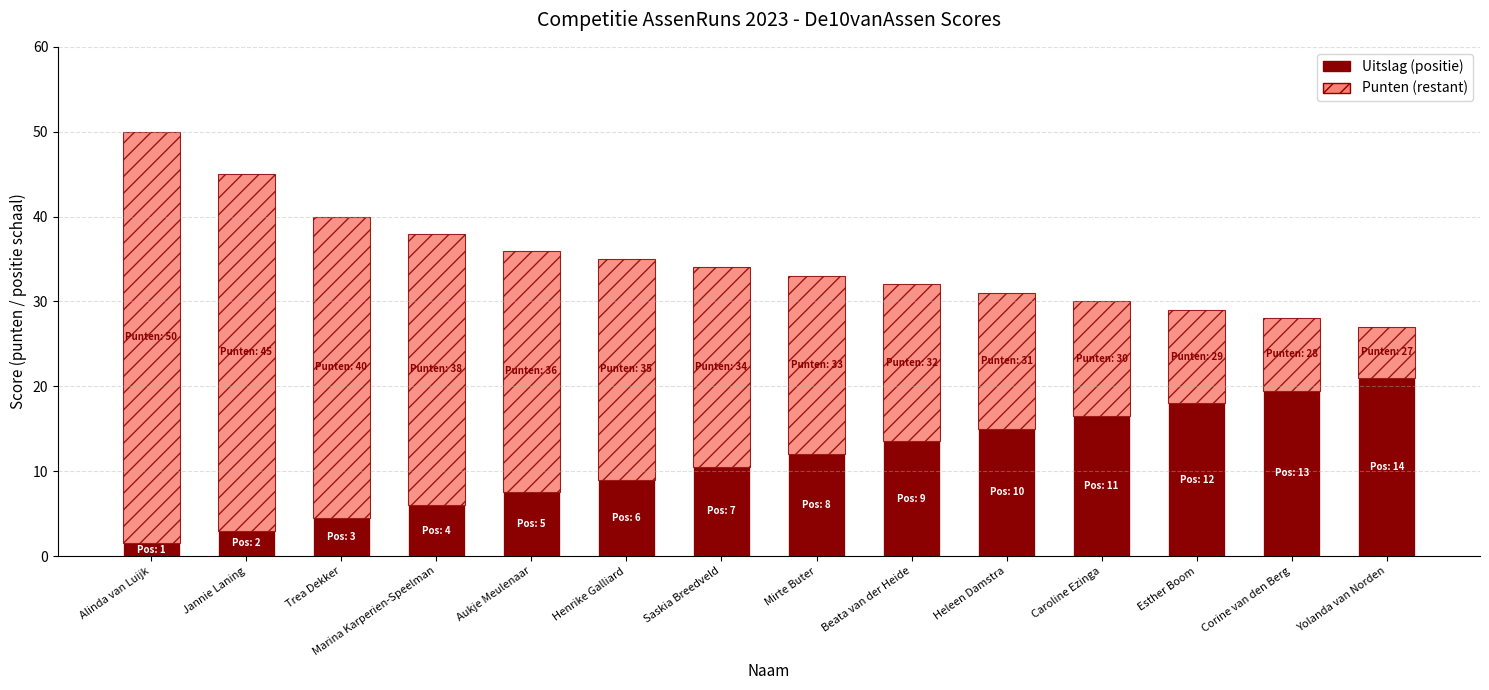

At which category is the sum across all series the highest?

Alinda van Luijk